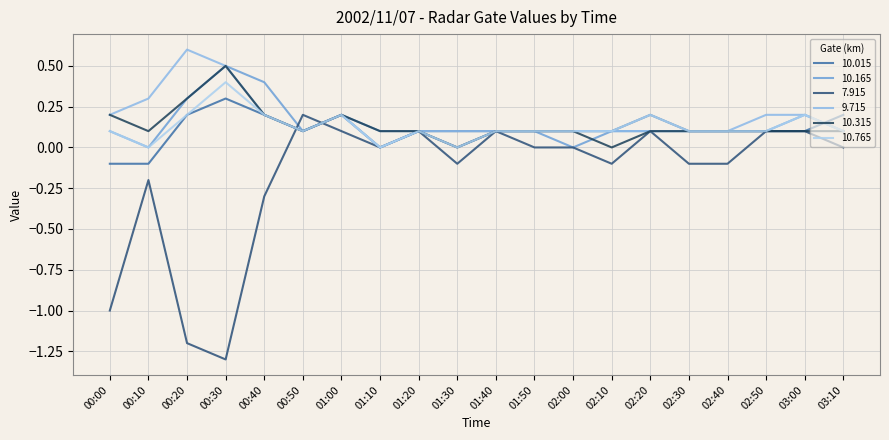

What is the difference between the maximum and minimum values in the 10.765 series?

0.4